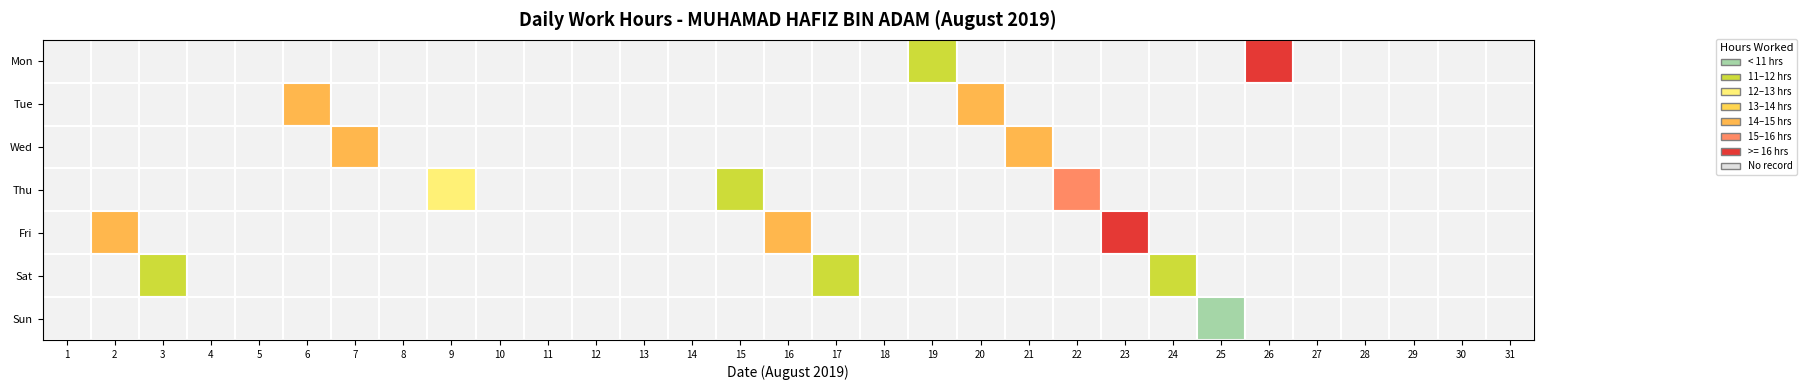

Which series changed the most between 21 and 31?

Wed